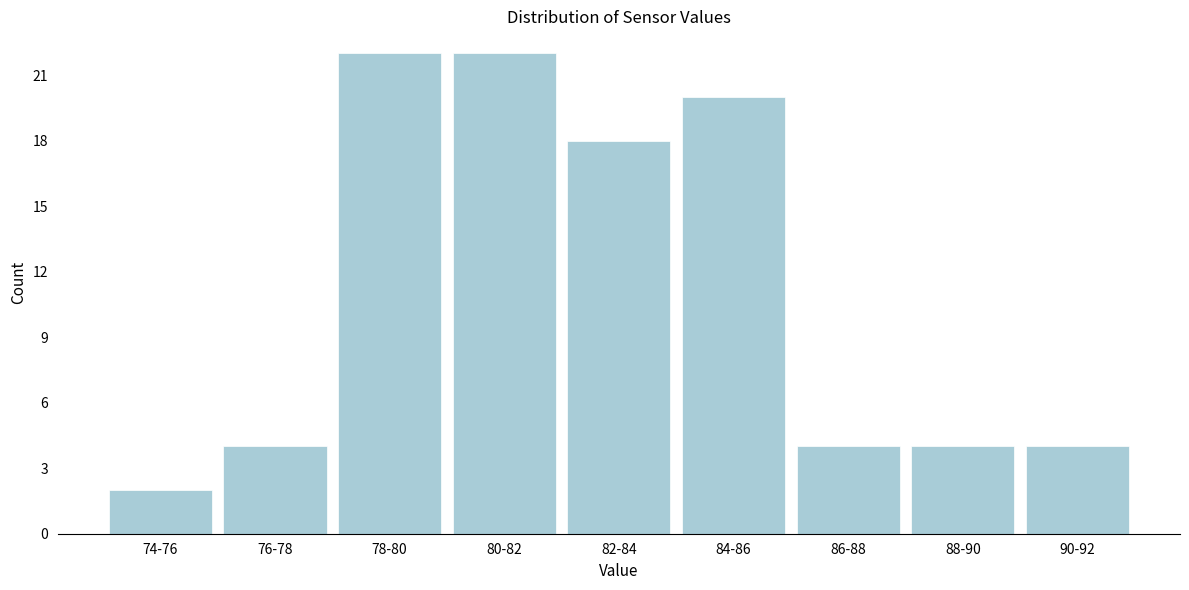

Reading left to right, list all the values displayed in this chart.

74-76=2	76-78=4	78-80=22	80-82=22	82-84=18	84-86=20	86-88=4	88-90=4	90-92=4